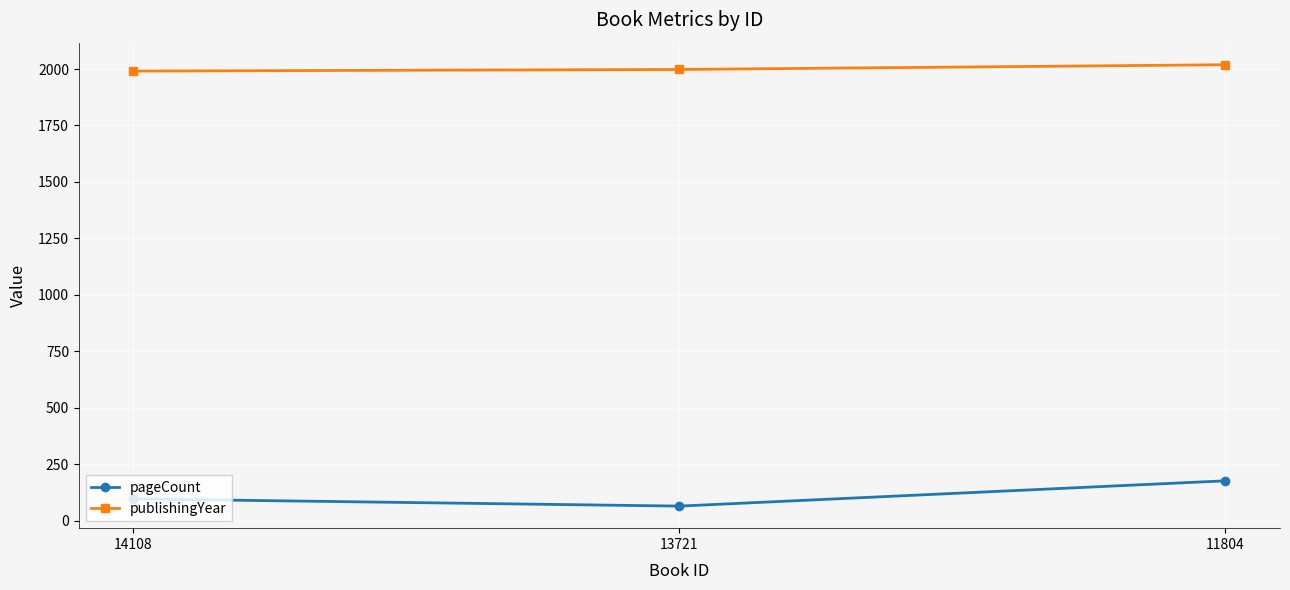

What are all the series names shown in the legend?

pageCount, publishingYear